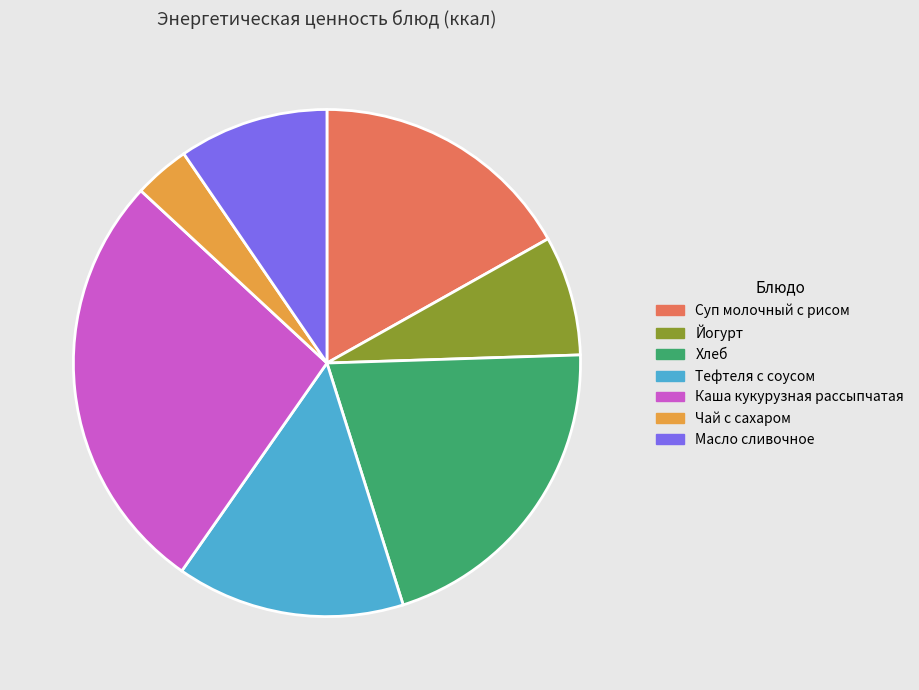

Rank the categories by value from lowest to highest.

Чай с сахаром, Йогурт, Масло сливочное, Тефтеля с соусом, Суп молочный с рисом, Хлеб, Каша кукурузная рассыпчатая